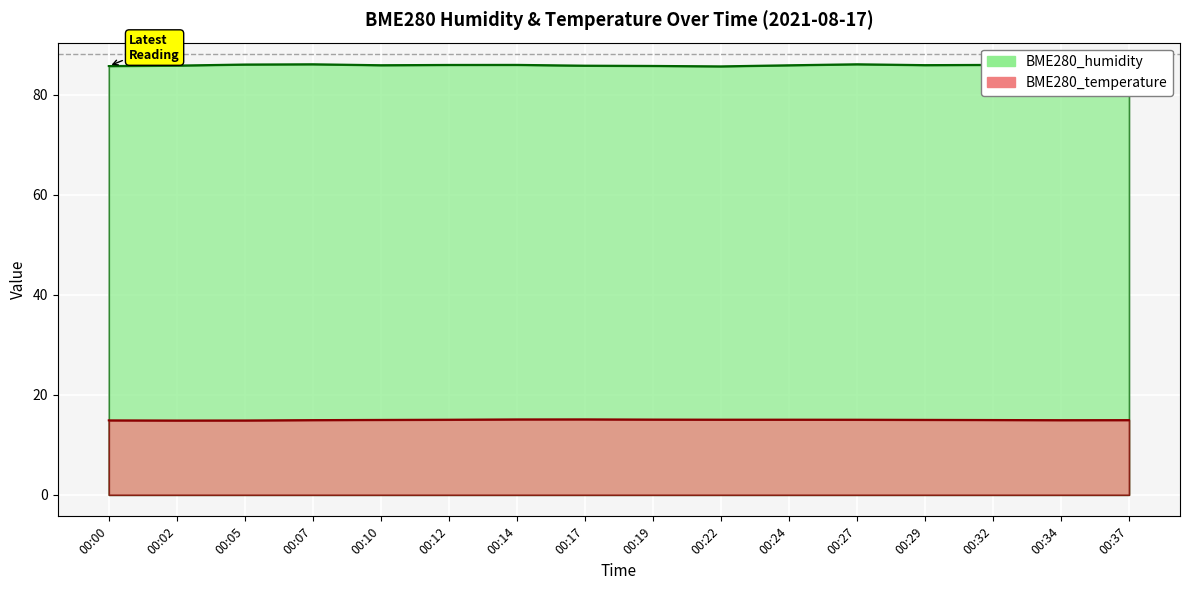

What is the maximum value for BME280_humidity?

86.9